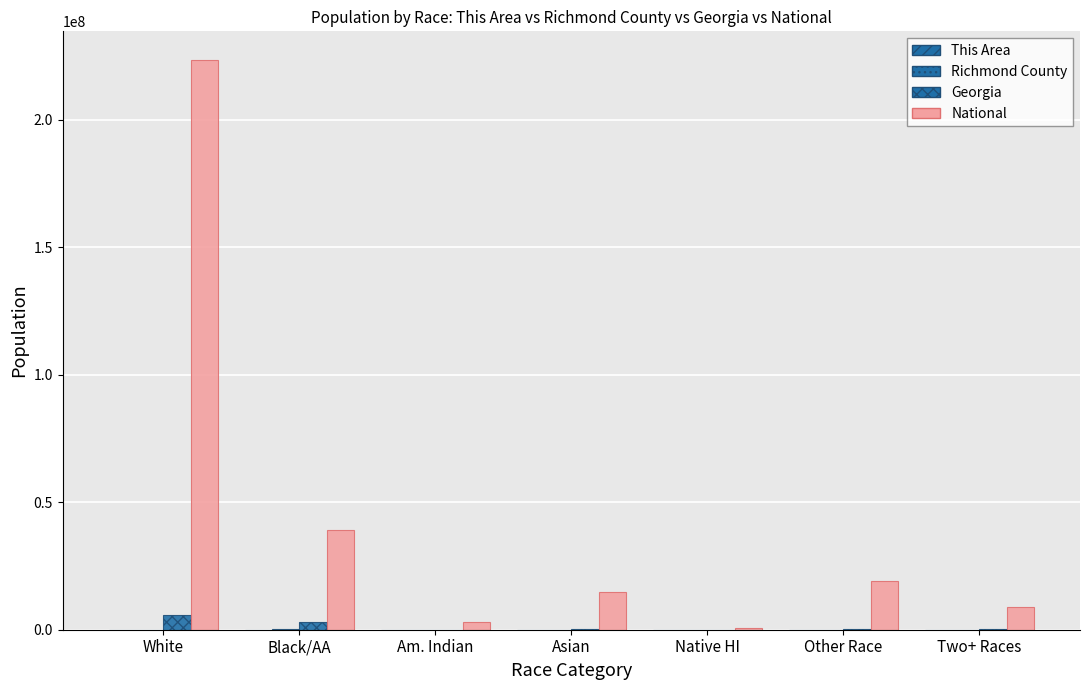

What is the difference between the Georgia values at Other Race and Asian?

74405